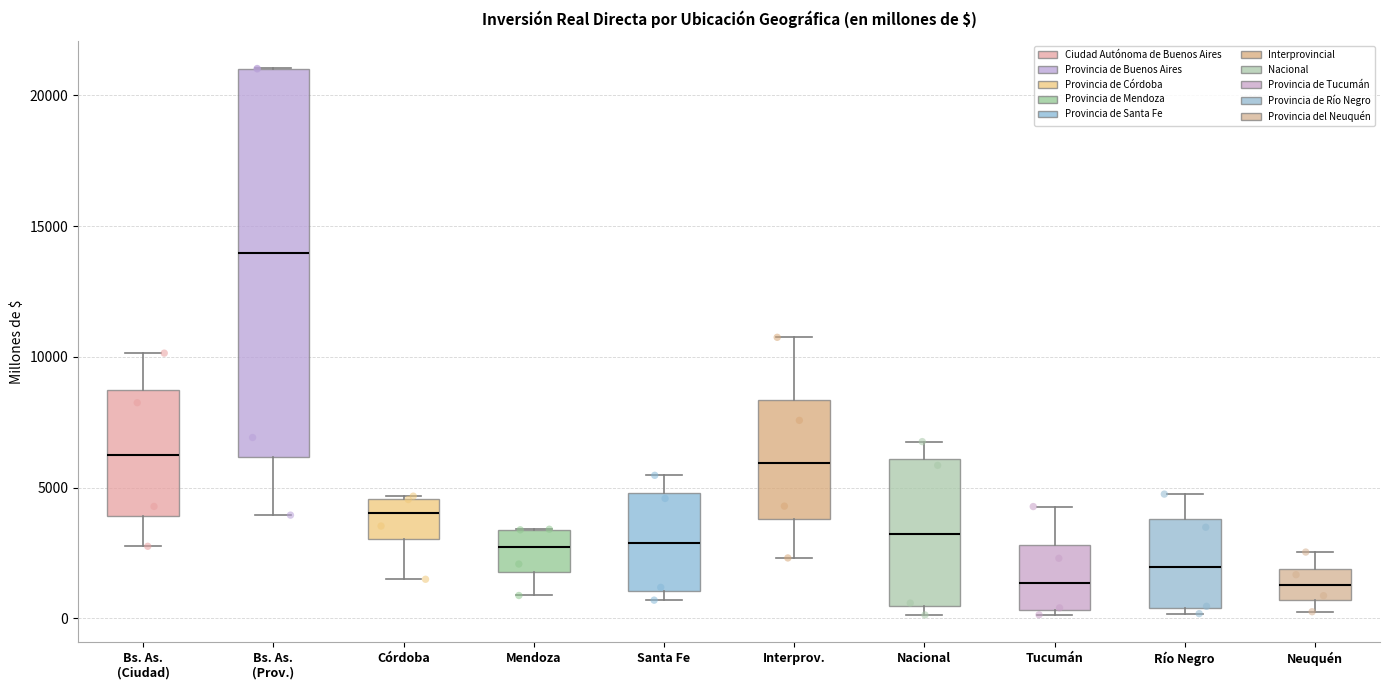

Reading left to right, read every box against the y-axis: the position of its median line, the range the box covers, and the ends of its whiskers. The values are not printed on the chart, so give them approximately, as read against the axis.

Bs. As. (Ciudad): median 6500, box 4000 to 8500, whiskers 3000 to 10000
Bs. As. (Prov.): median 14000, box 6000 to 21000, whiskers 4000 to 21000
Córdoba: median 4000, box 3000 to 4500, whiskers 1500 to 4500
Mendoza: median 2500, box 2000 to 3500, whiskers 1000 to 3500
Santa Fe: median 3000, box 1000 to 5000, whiskers 500 to 5500
Interprov.: median 6000, box 4000 to 8500, whiskers 2500 to 10500
Nacional: median 3000, box 500 to 6000, whiskers 0 to 7000
Tucumán: median 1500, box 500 to 3000, whiskers 0 to 4500
Río Negro: median 2000, box 500 to 4000, whiskers 0 to 5000
Neuquén: median 1500, box 500 to 2000, whiskers 500 (just below the box's lower edge) to 2500